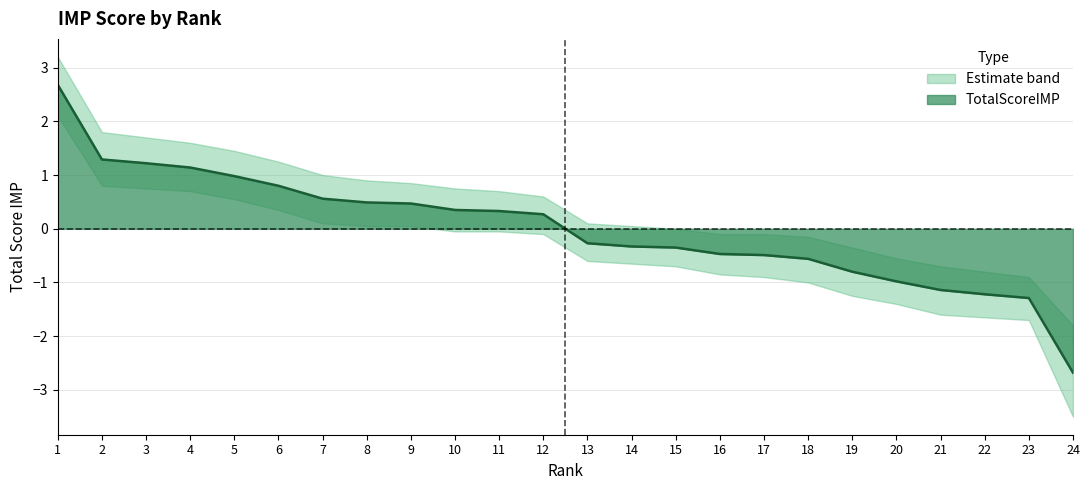

True or false: lower_bound and TotalScoreIMP cross at least once.

False